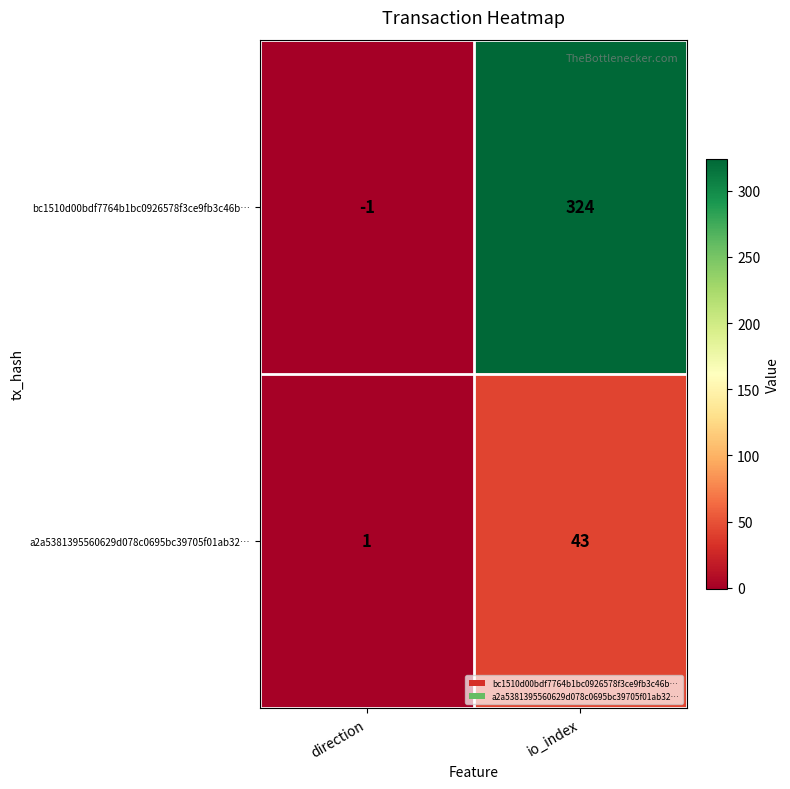

At how many categories does at least one series exceed 185?

1